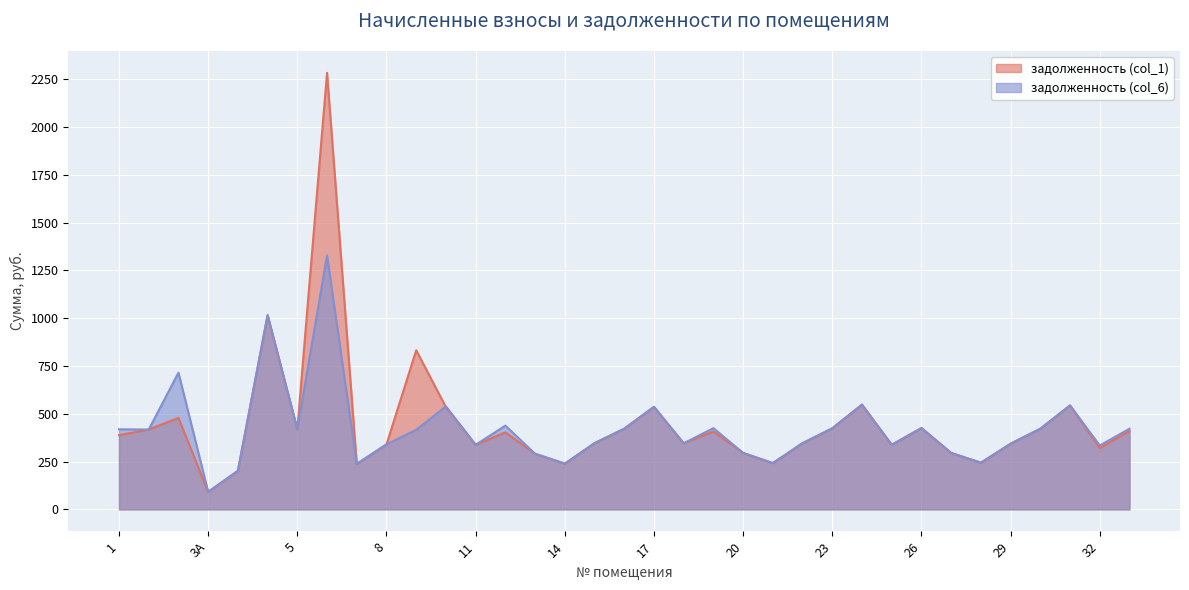

The задолженность (col_6) series shows 513.0 at 6. True or false?

False